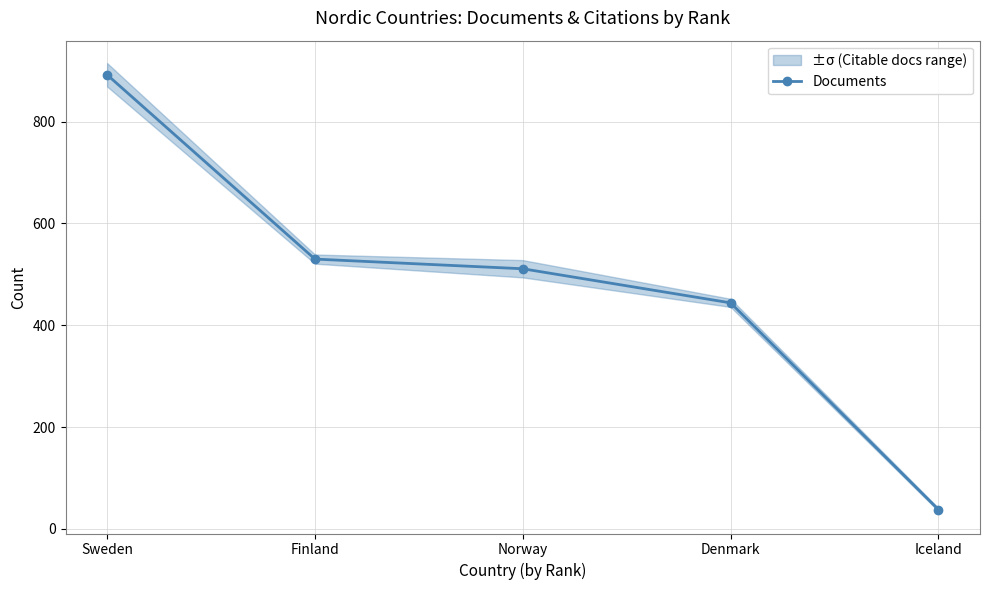

Is it true that the value at Denmark is 444?

True